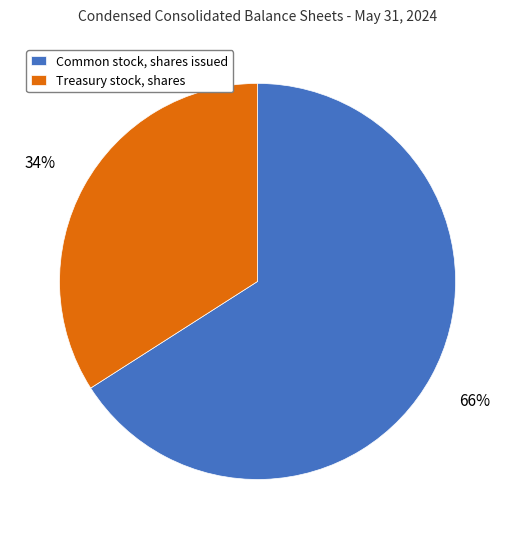

Is the sum of Common stock, shares issued and Treasury stock, shares greater than half?

Yes